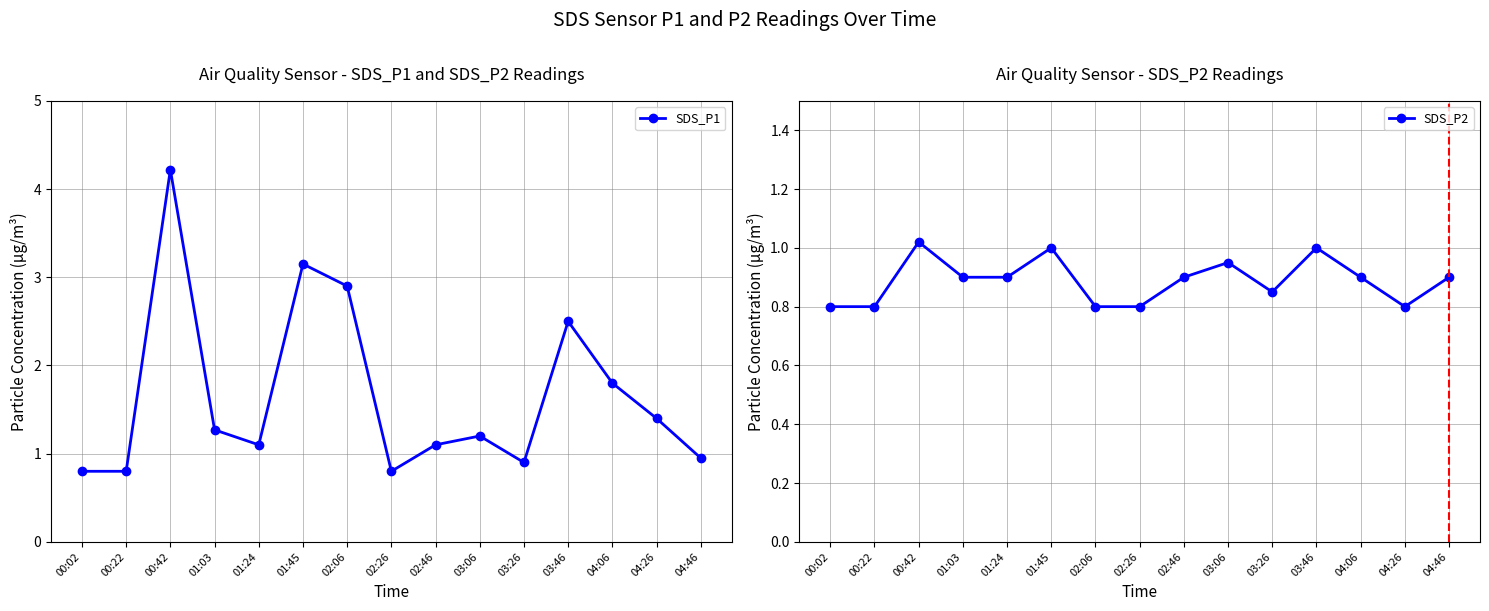

At which category is the sum across all series the highest?

00:42